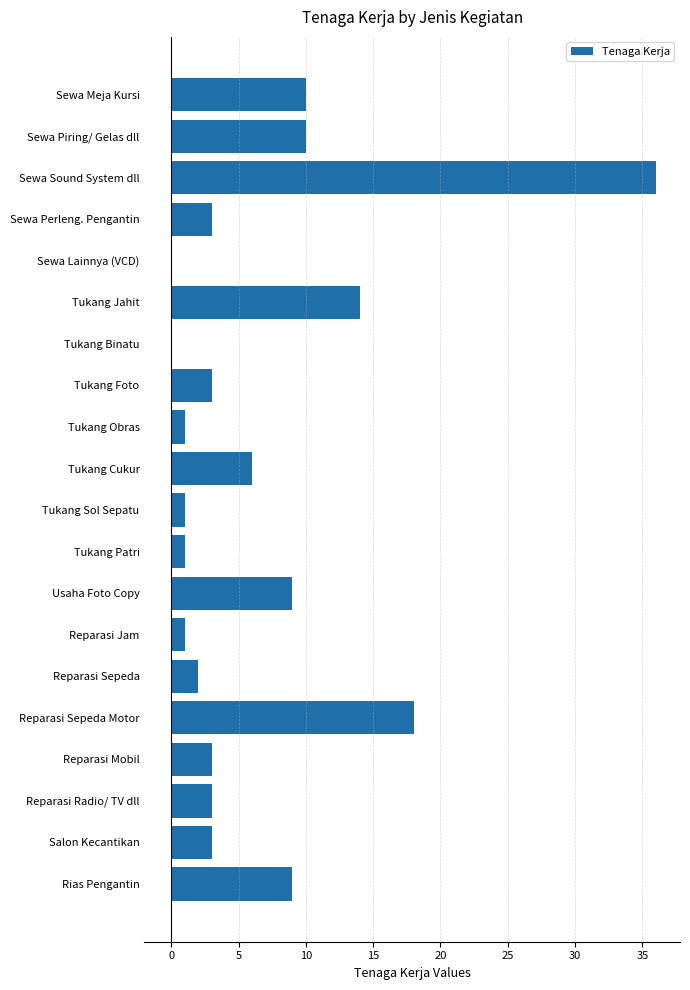

What is the change in value from Tukang Obras to Tukang Cukur?

+5